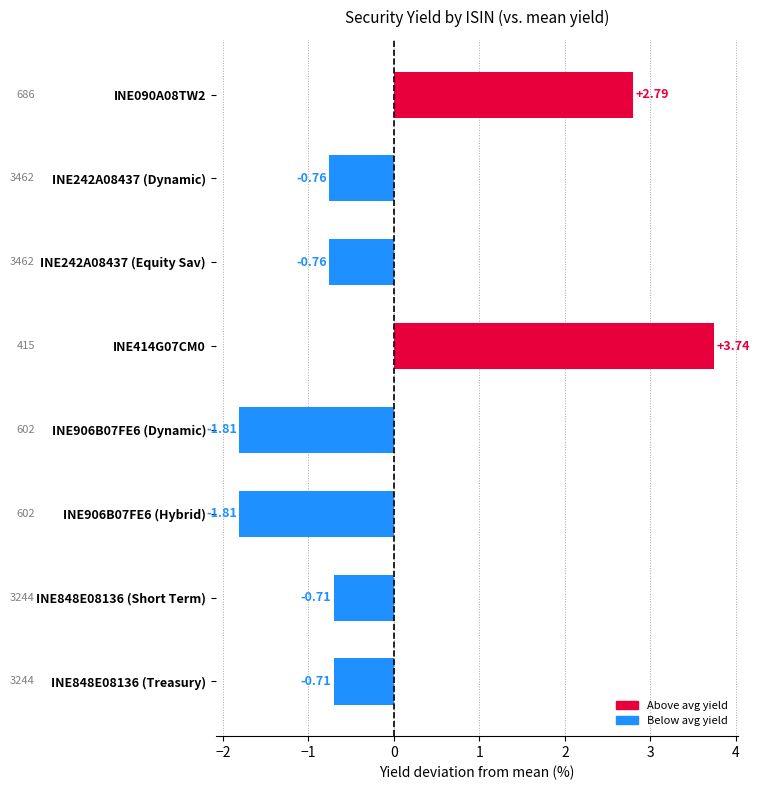

Between INE090A08TW2 and INE242A08437 (Equity Sav), which is larger?

INE090A08TW2